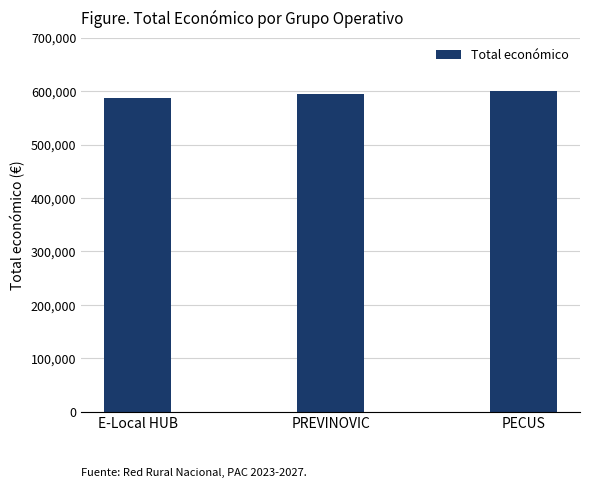

What is the sum of the values at E-Local HUB and PREVINOVIC?

1179835